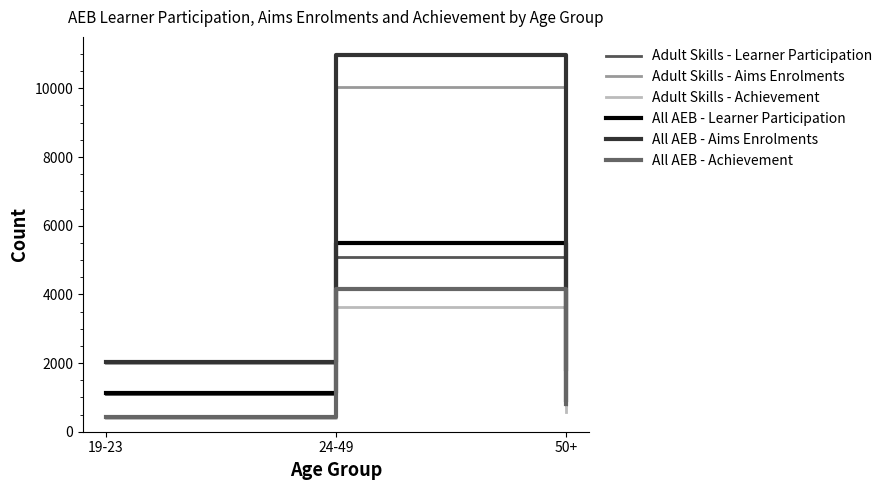

What is the maximum value for Adult Skills - Aims Enrolments?

10050